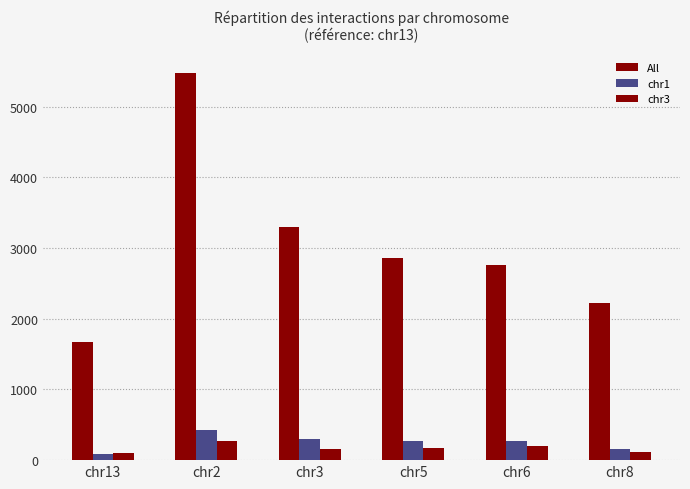

What is the total value across all series at chr5?

3300